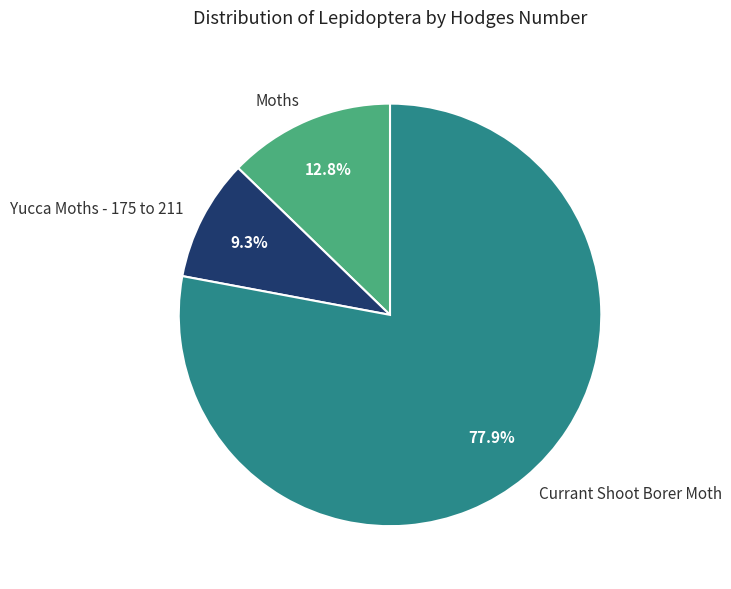

Rank the categories by value from highest to lowest.

Currant Shoot Borer Moth, Moths, Yucca Moths - 175 to 211